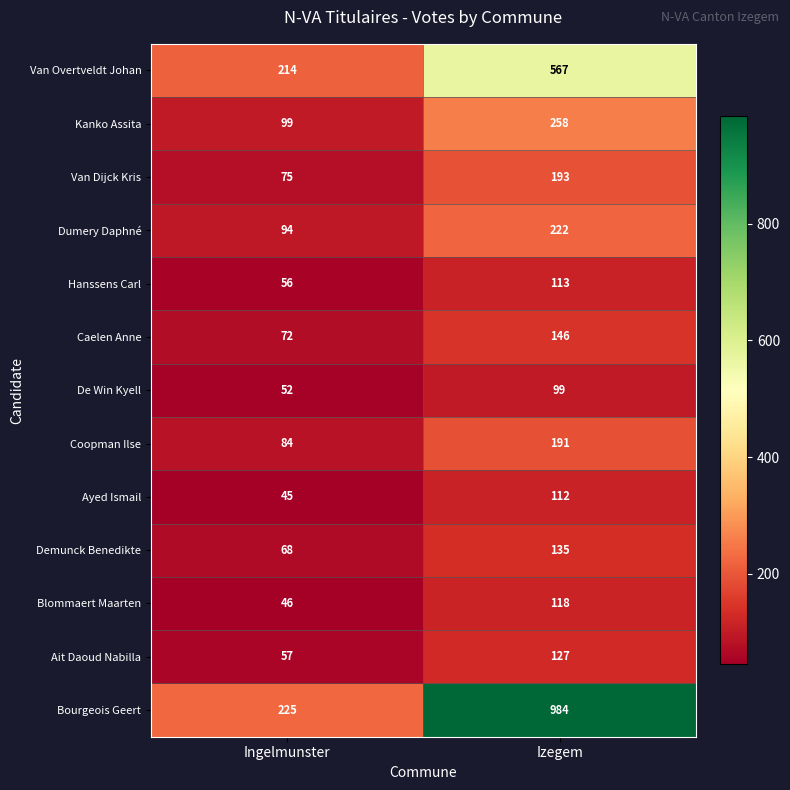

What is the difference between the maximum and minimum values in the Ayed Ismail series?

67